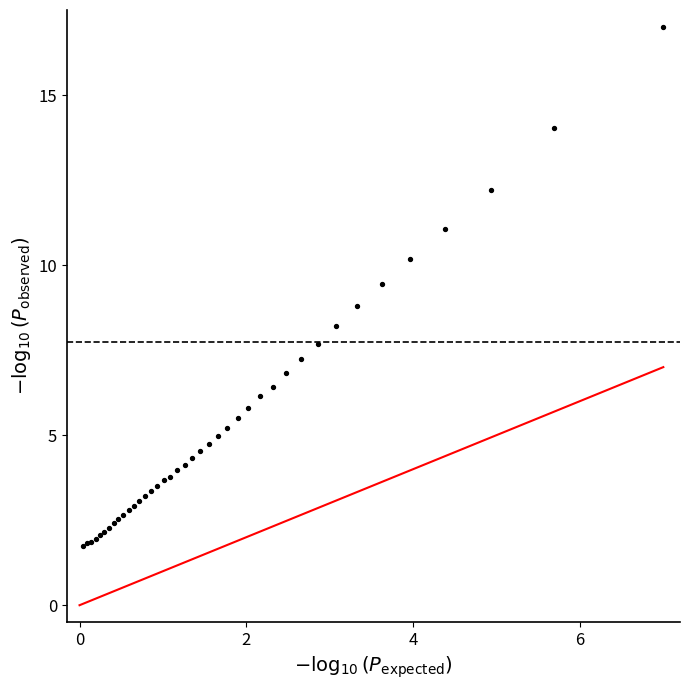

What Y value in the scatter plot is closest to 9?

8.8